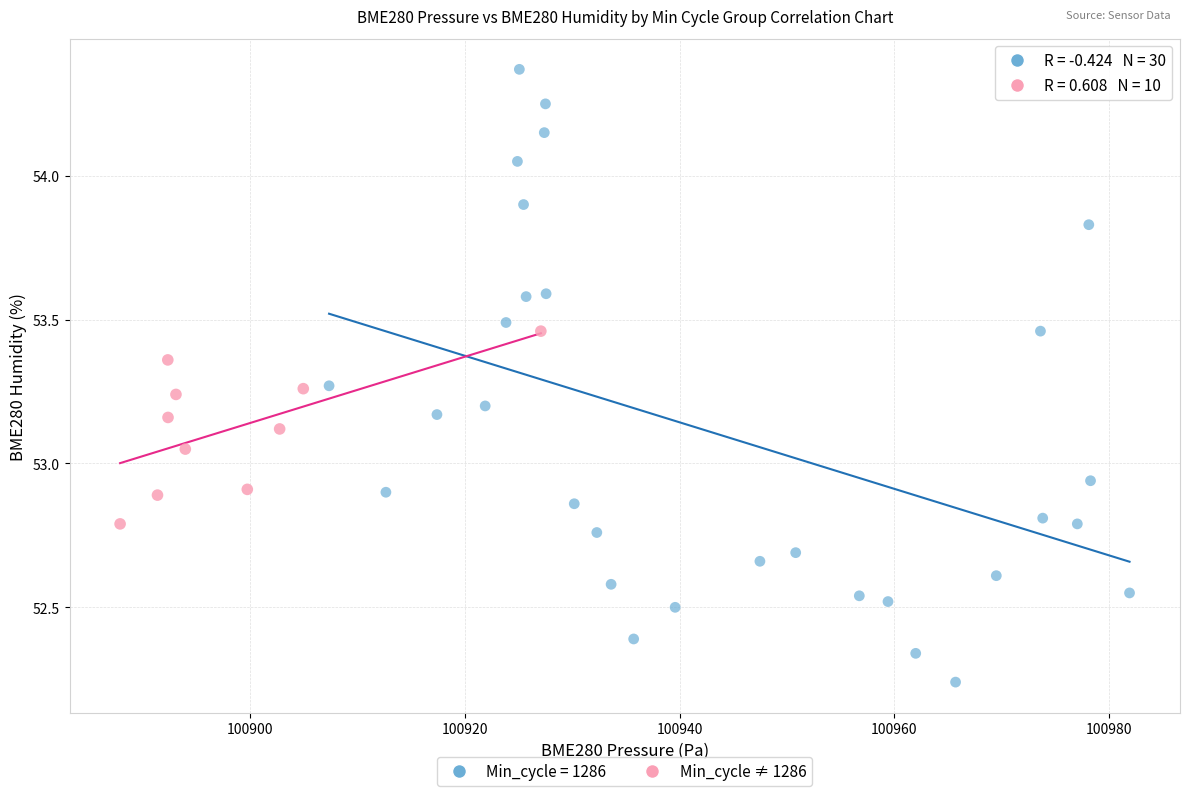

Which series reaches the minimum Y coordinate?

Min_cycle = 1286